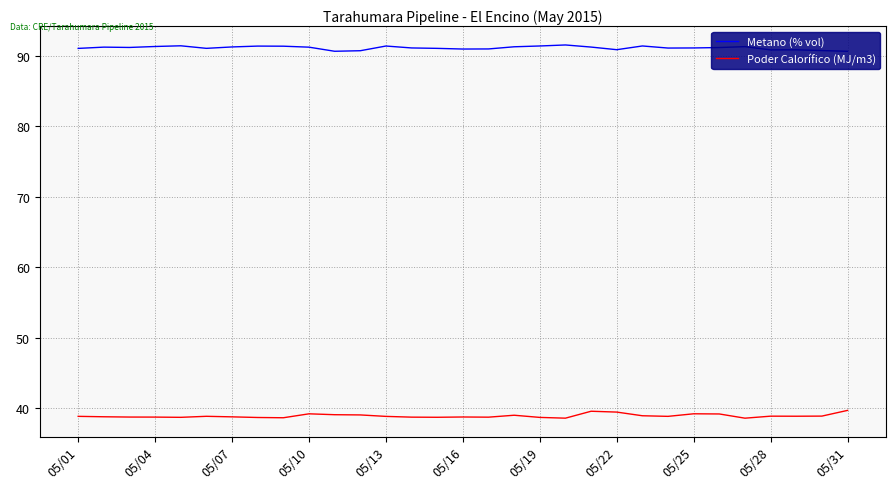

What is the highest value of the Poder Calorífico (MJ/m3) series?

39.7